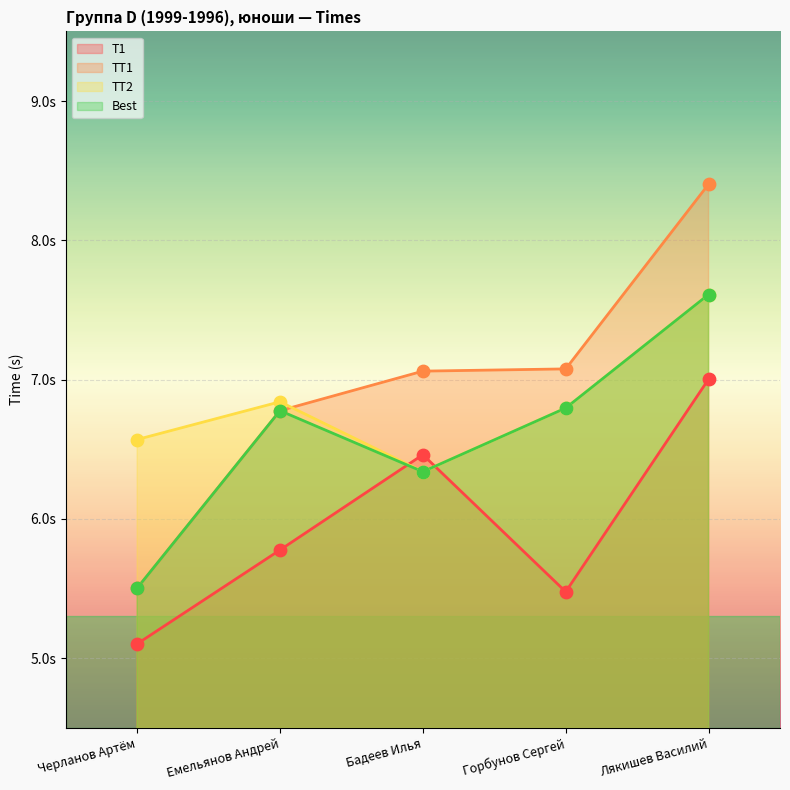

Which series has the largest total across all categories?

TT1